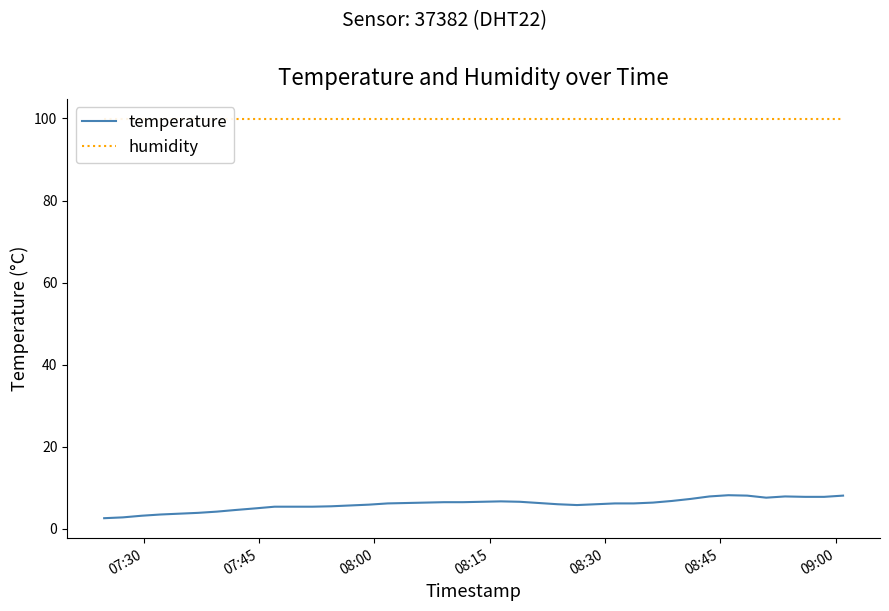

What is the average value of the temperature series?

6.0